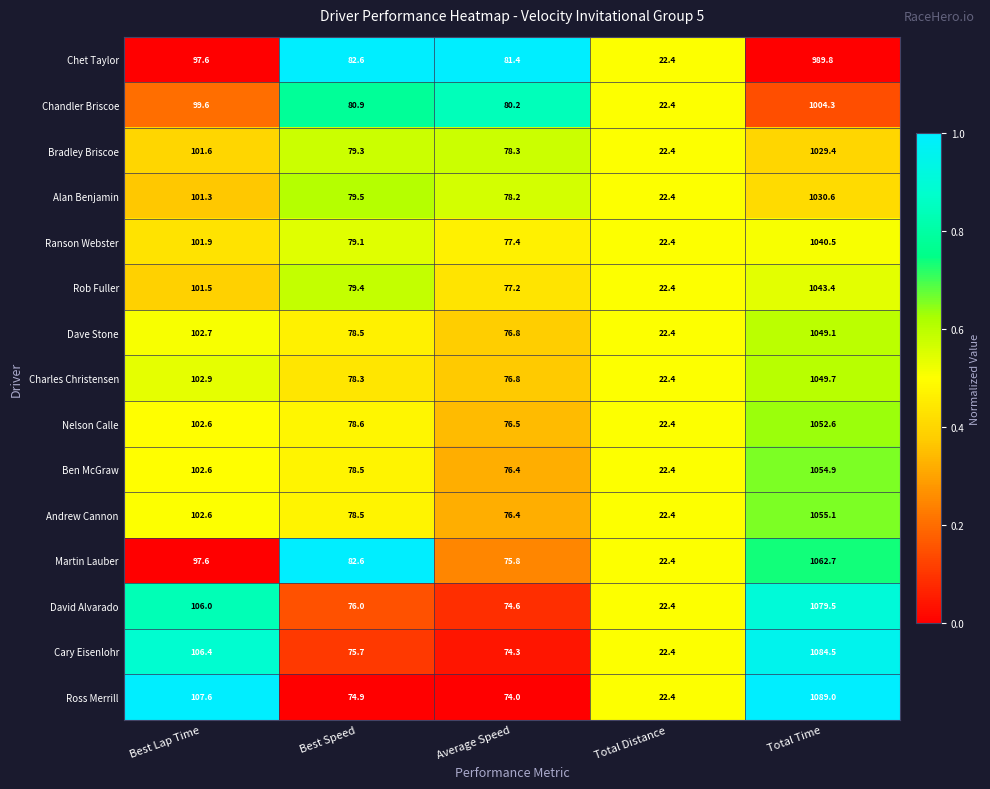

The Martin Lauber series shows 97.6 at Best Lap Time. True or false?

True